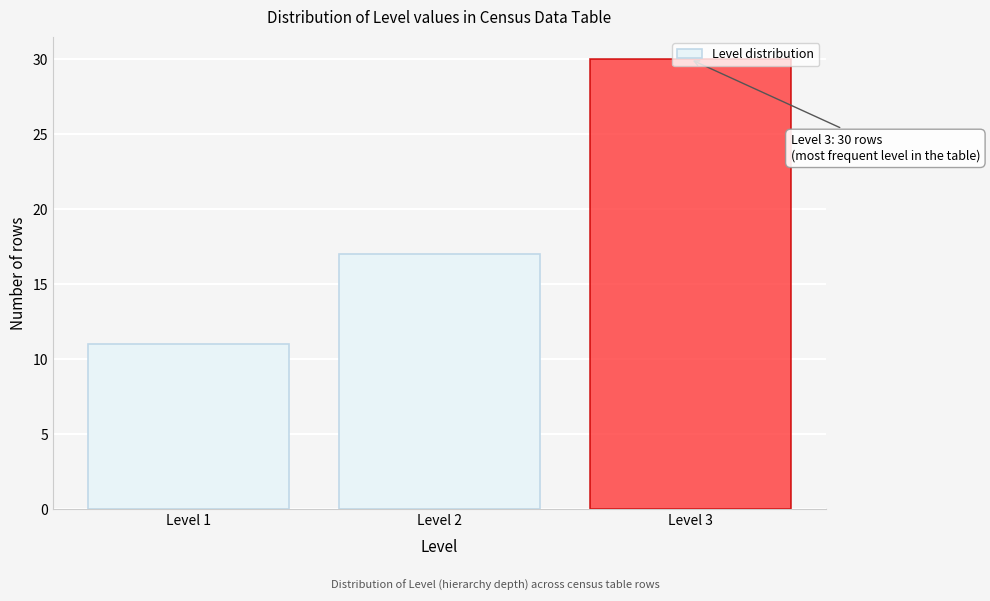

Which label corresponds to the smallest value in the chart?

Level 1